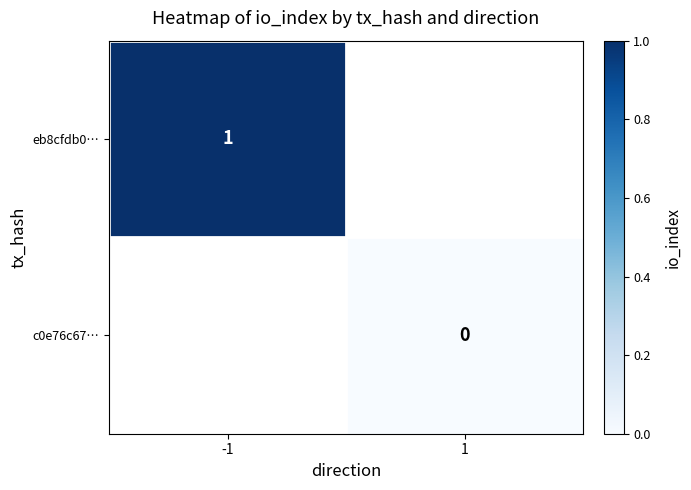

Which category has the highest value across all series?

-1